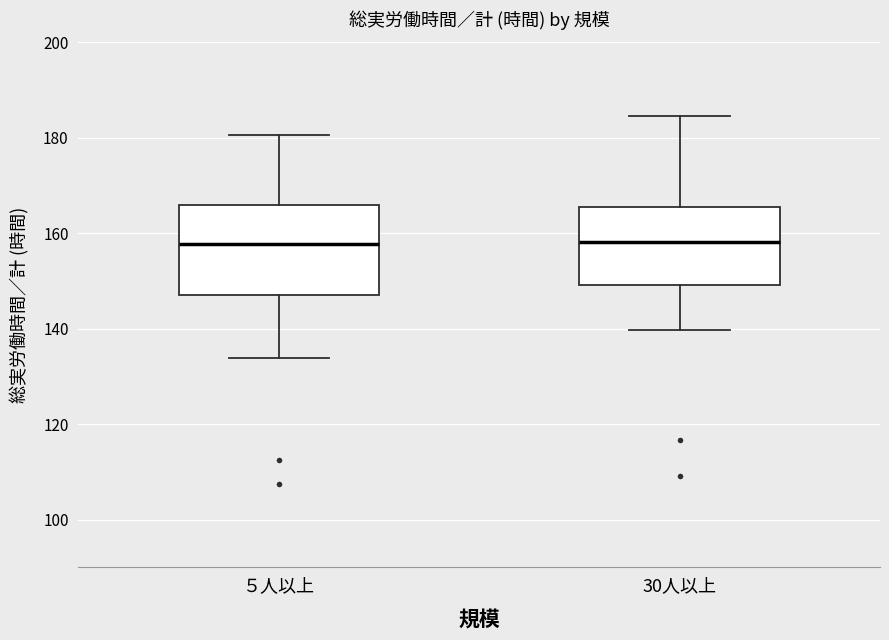

Reading left to right, transcribe this box plot: for each box, give where its median line is, the range the box spans, and where its two whiskers end, as read against the y-axis. The values are not printed on the chart, so give them approximately, as read against the axis.

５人以上: median 158, box 148 to 166, whiskers 134 to 180
30人以上: median 158, box 150 to 166, whiskers 140 to 184